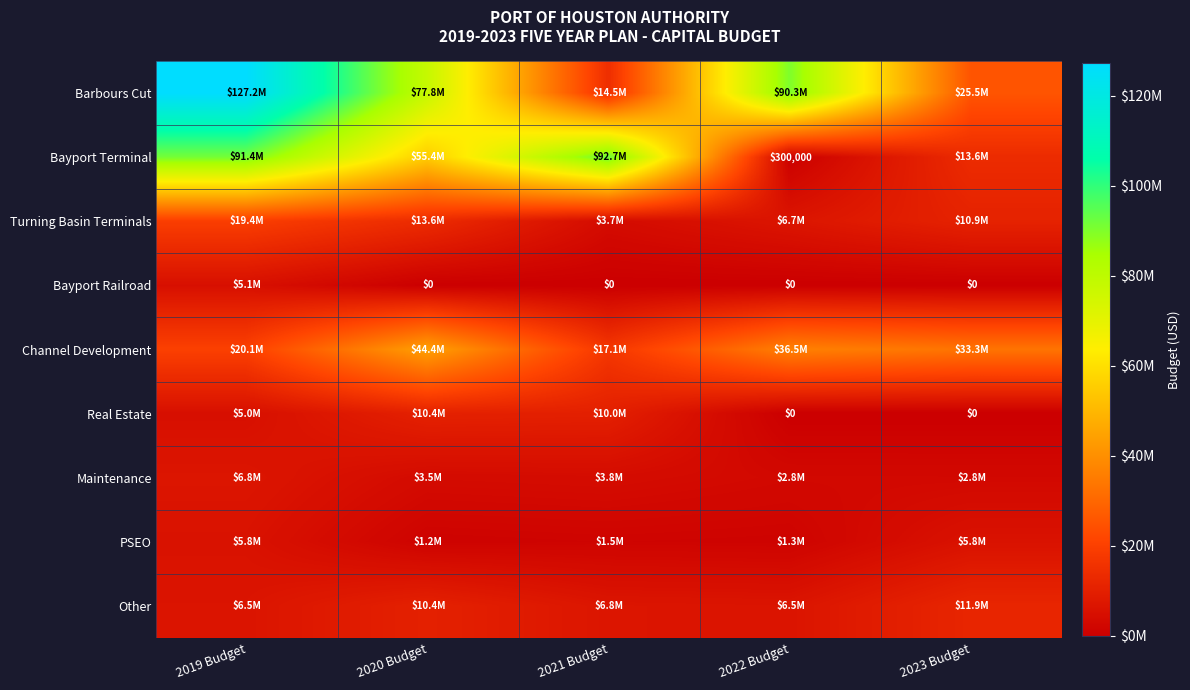

What is the sum of the Channel Development values at 2021 Budget and 2023 Budget?

50390000